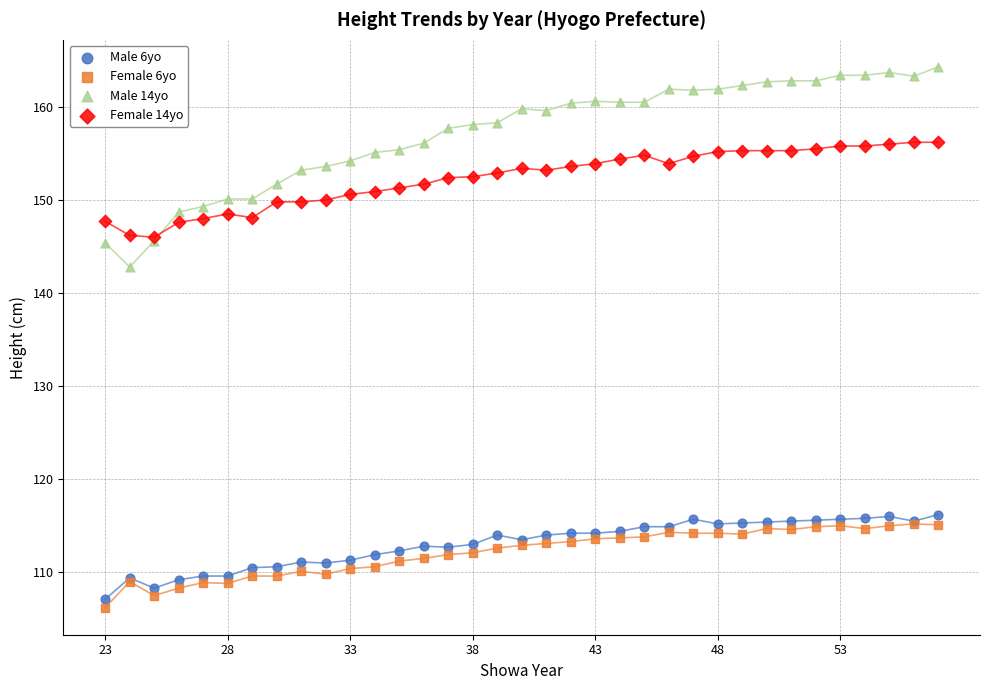

Which series has the largest Y range (max minus min)?

Male 14yo